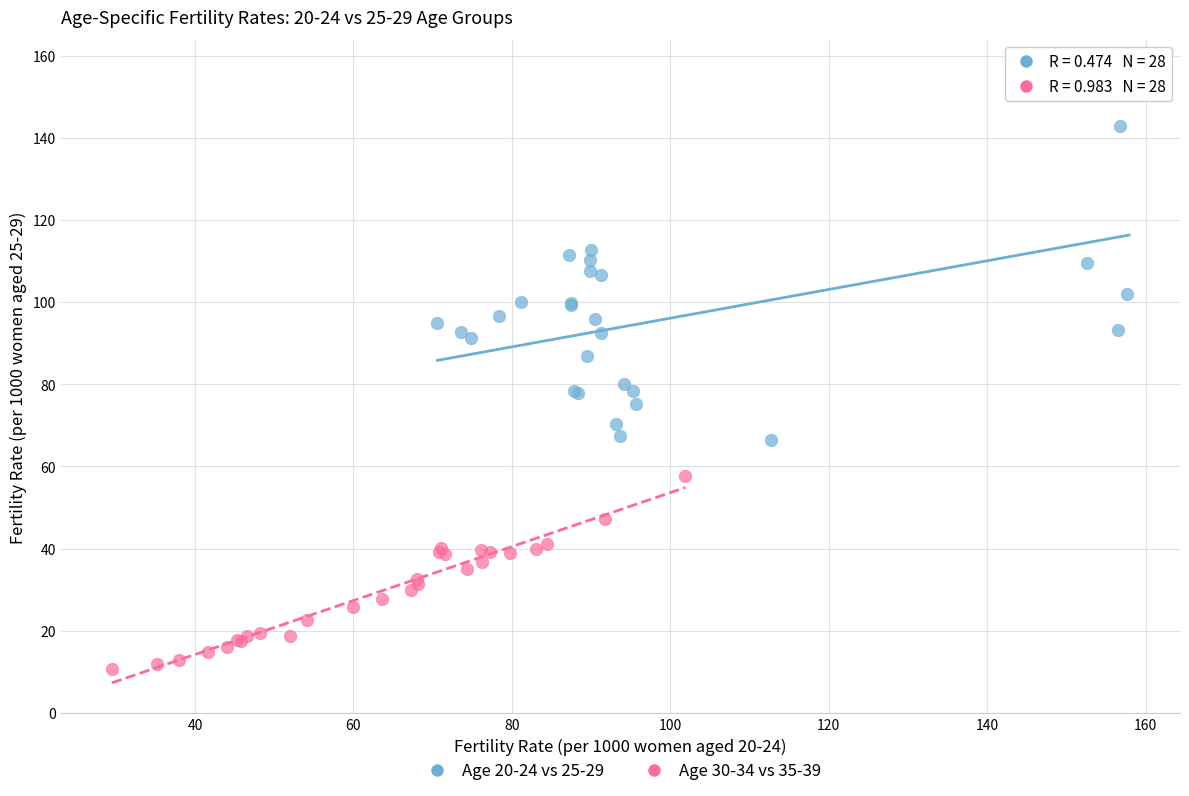

Which series reaches the minimum Y coordinate?

Age 30-34 vs 35-39